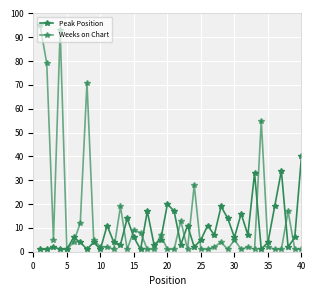

Which series has the largest total across all categories?

Weeks on Chart